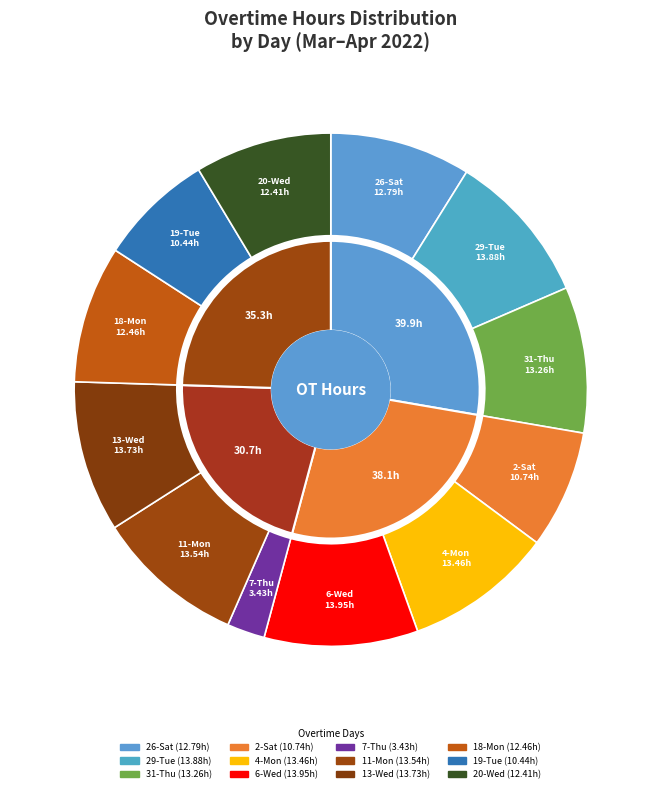

Count the number of slices in the pie.

12